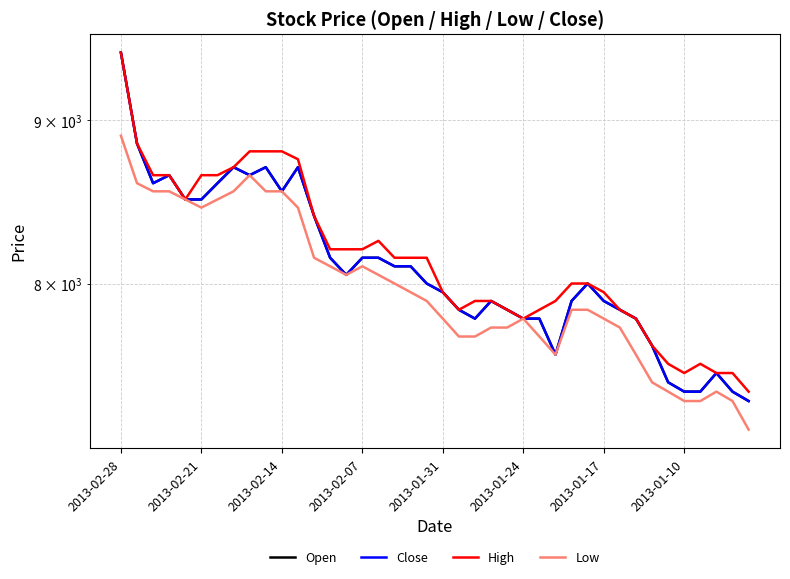

What is the total value across all series at 2013-02-14?

34400